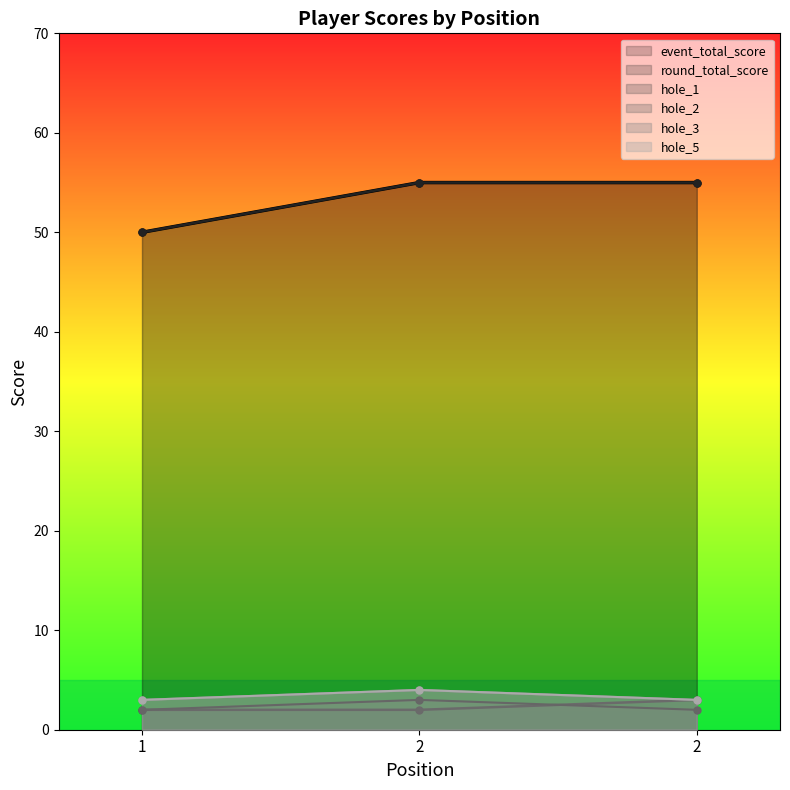

Read the hole_1 value at 1.

2